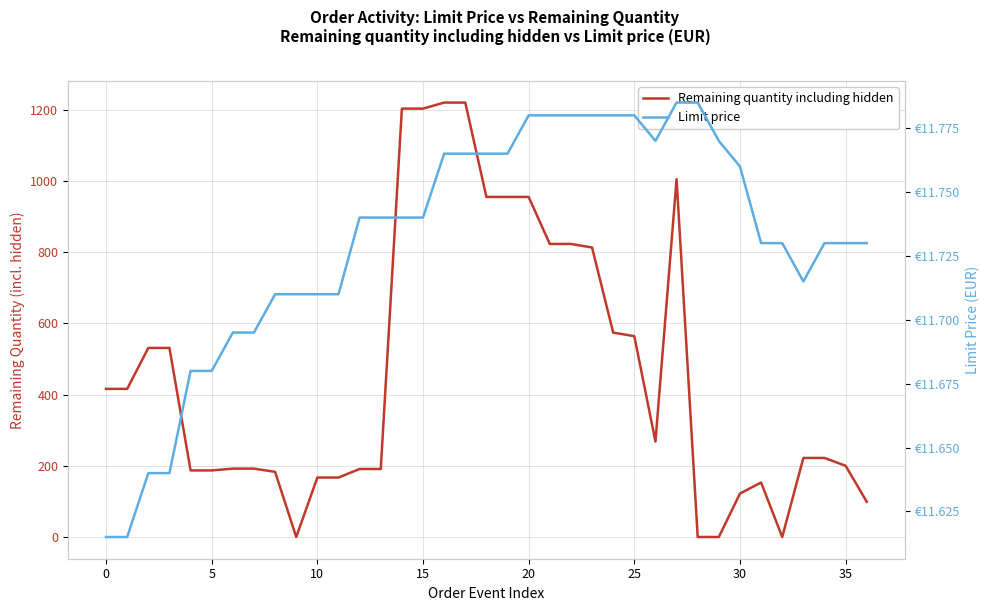

Rank the series by their maximum value, from lowest to highest.

Limit price, Remaining quantity including hidden